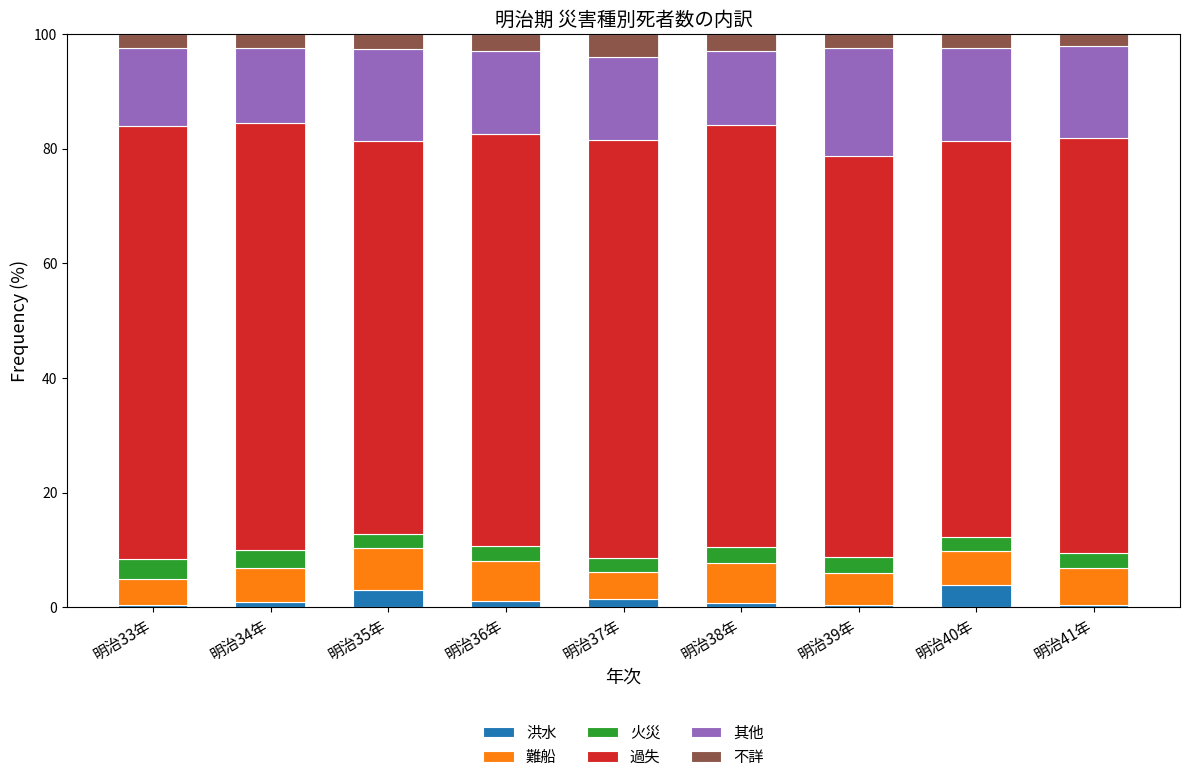

What is the approximate value of 難船 at 明治34年?

5.9